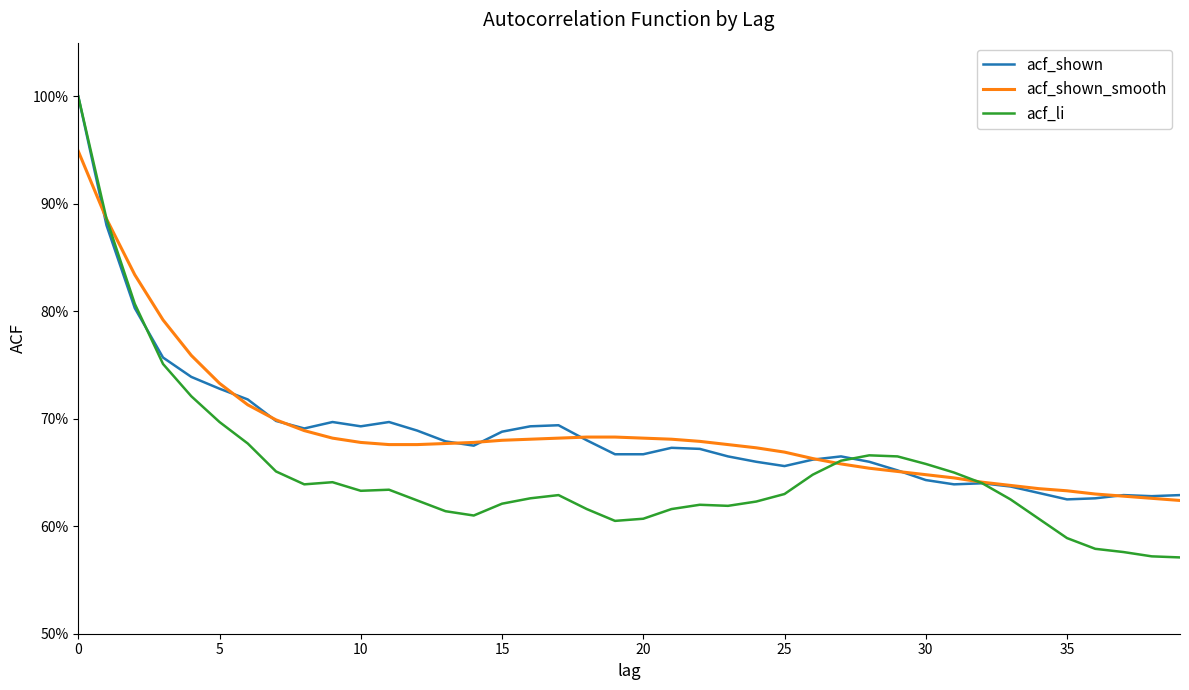

Does the chart display data point markers on the line(s)?

No